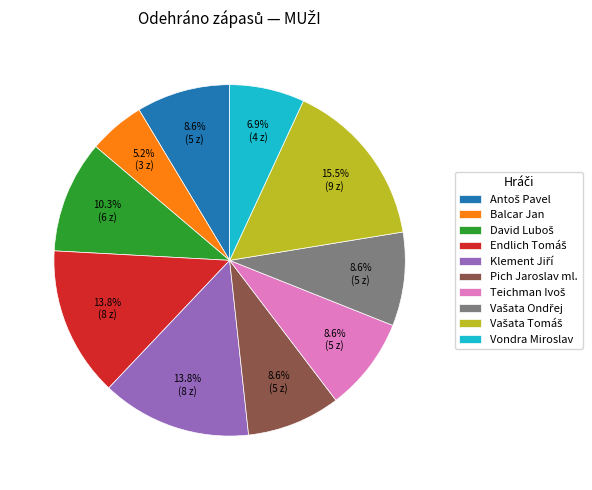

What is the smallest slice in the pie chart?

Balcar Jan